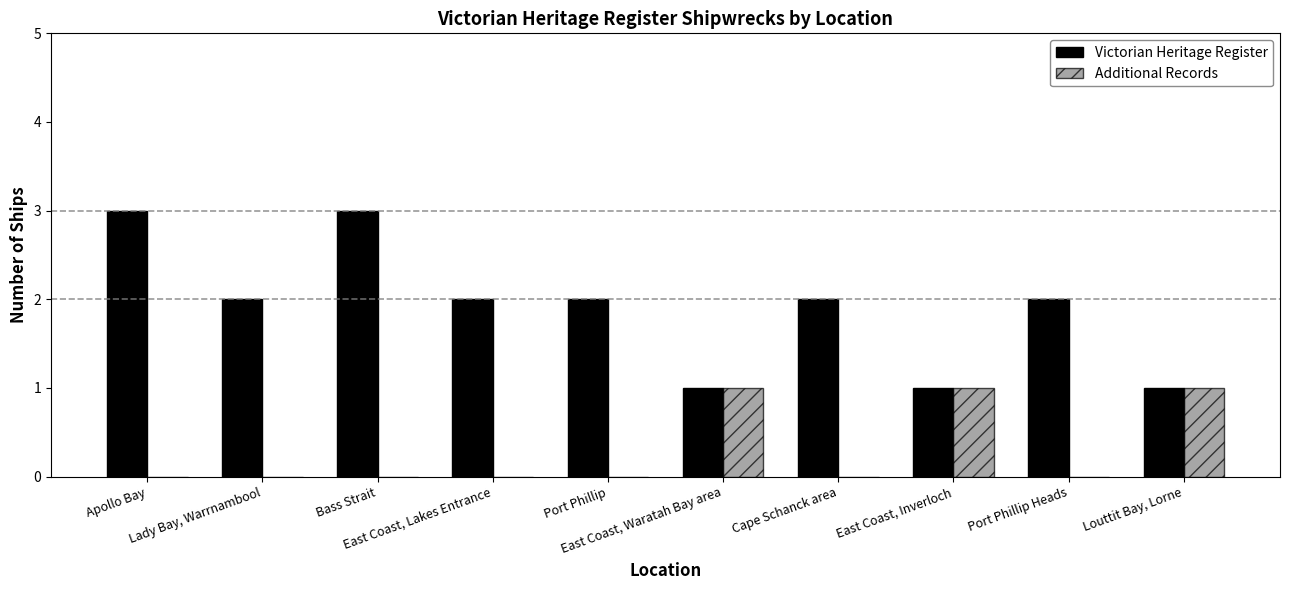

What is the maximum value shown in the chart?

3